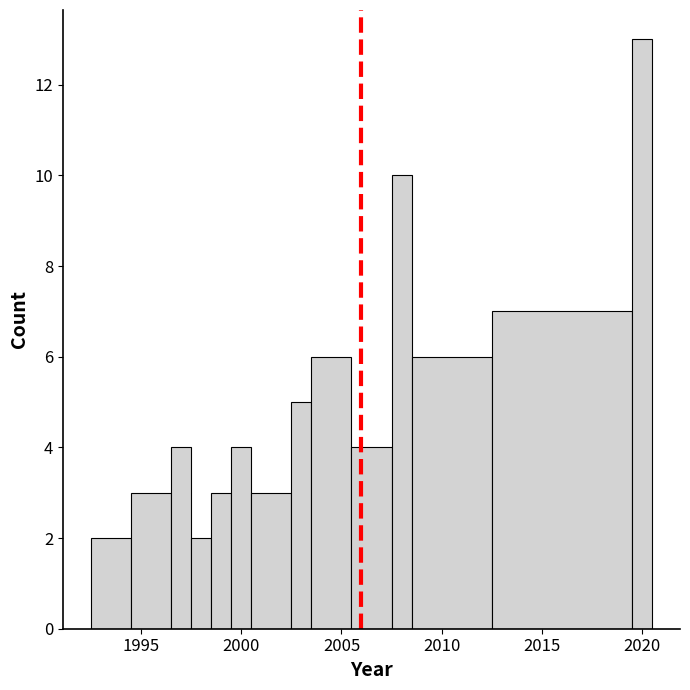

Read against the x-axis, roughly where is the centre of the tallest bar?

2020.0